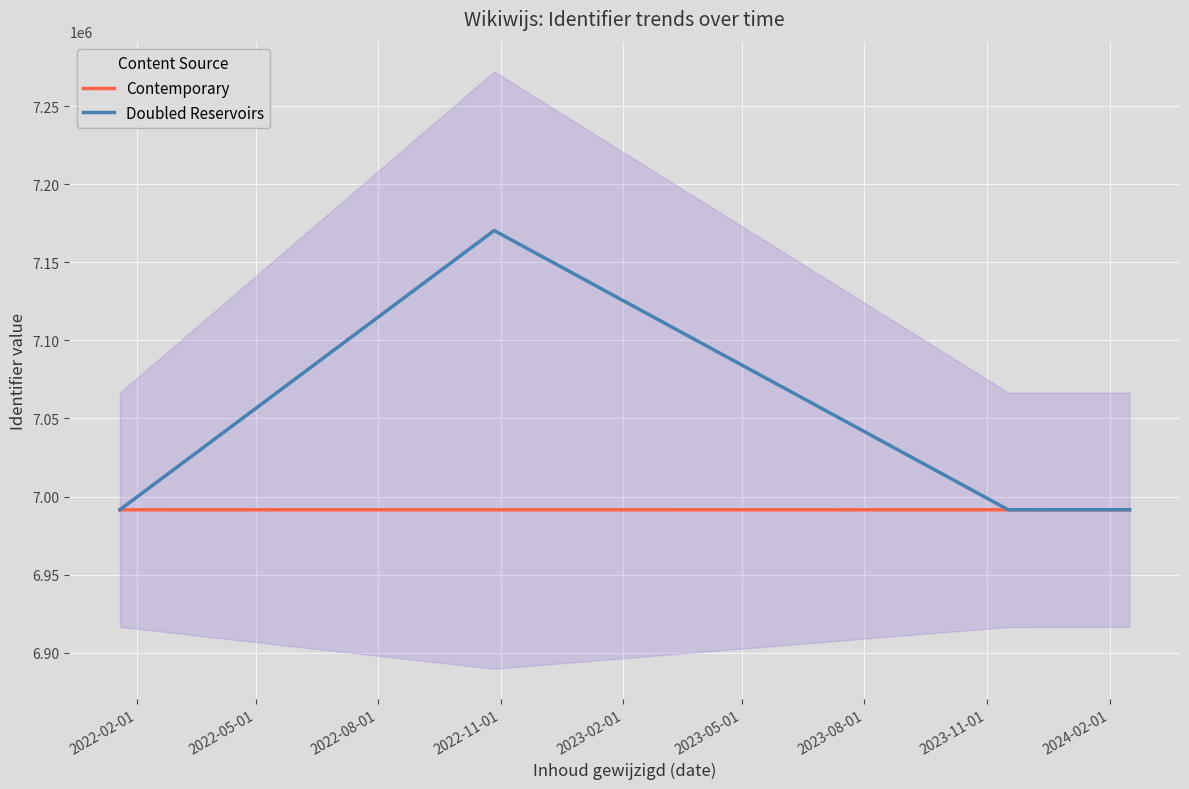

What is the lowest value of the Contemporary series?

6991527